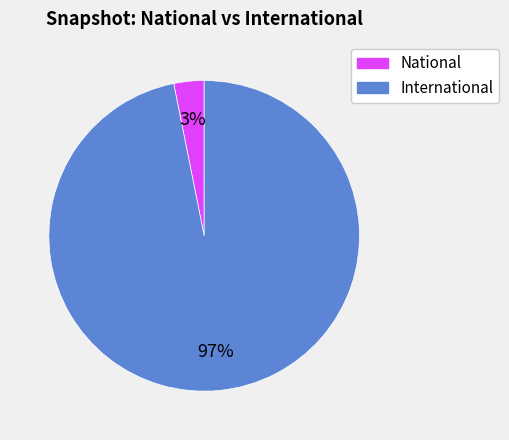

To the nearest percent, what is the difference between the largest and smallest slice percentages?

94%